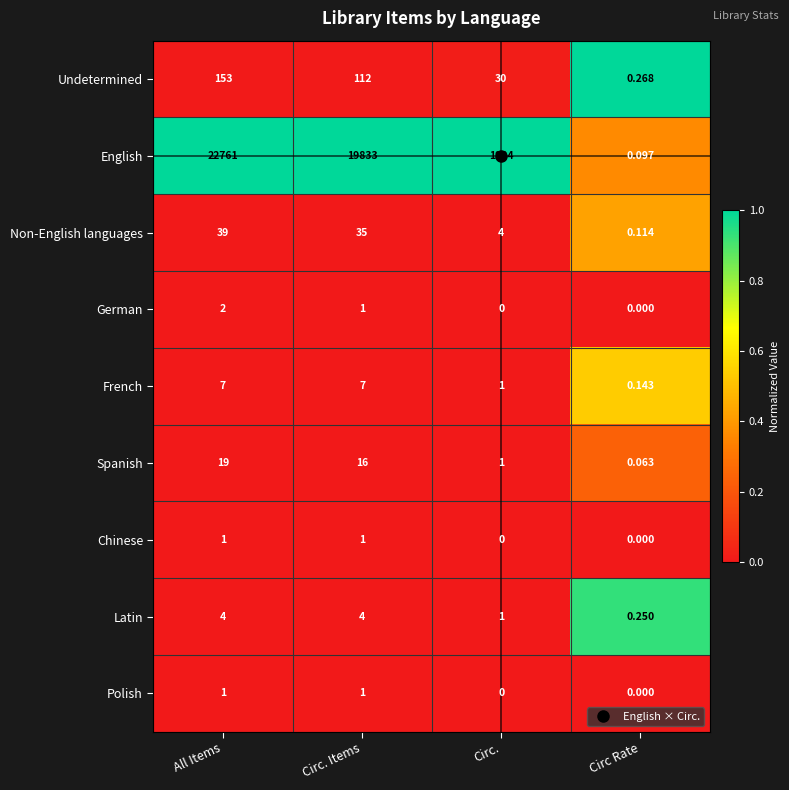

Which category has the highest value across all series?

All Items